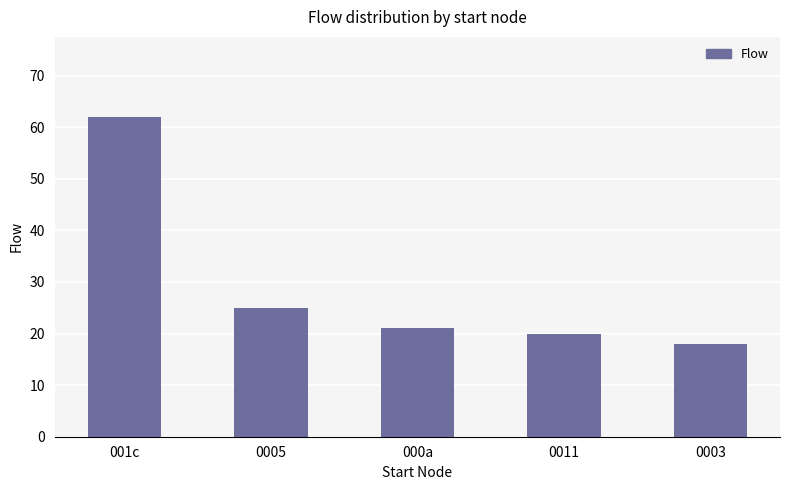

Reading left to right, list all the values displayed in this chart.

62	25	21	20	18